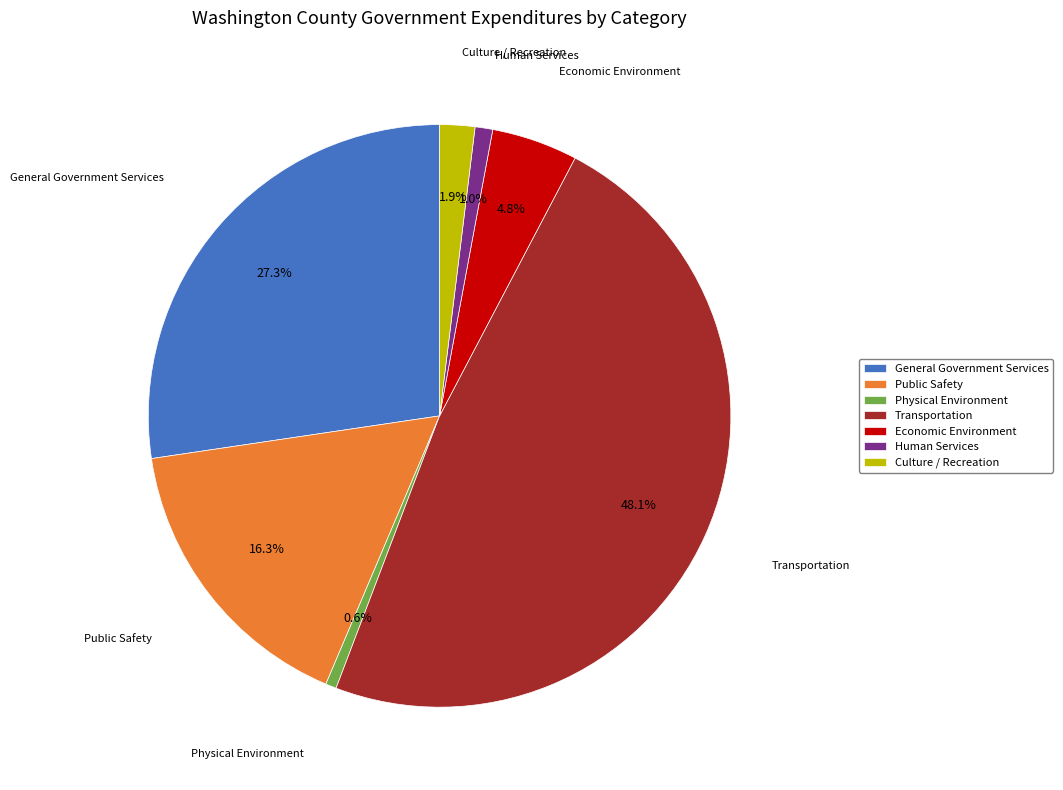

The Physical Environment slice represents 1% of the pie. True or false?

True